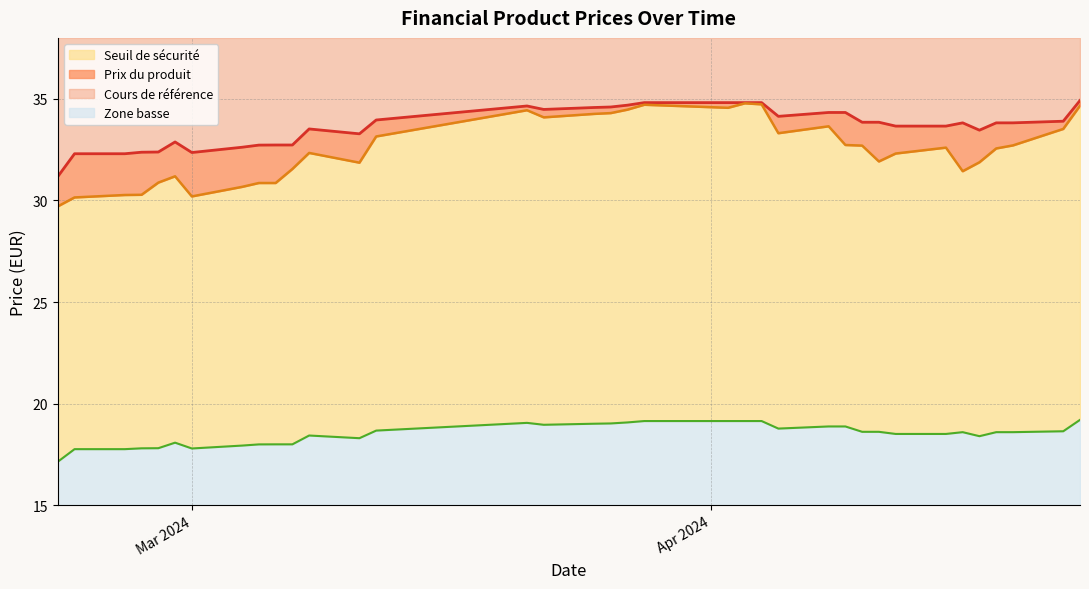

What is the maximum value for Zone basse?

4.2